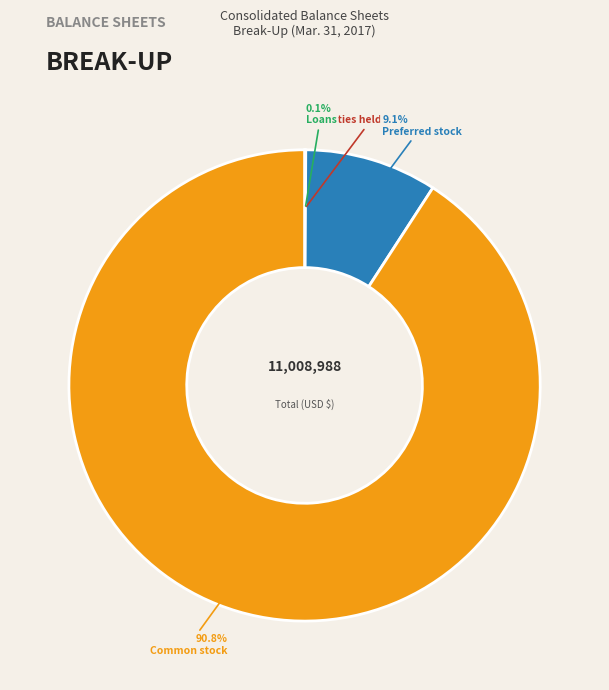

Does any single category account for the majority?

Yes